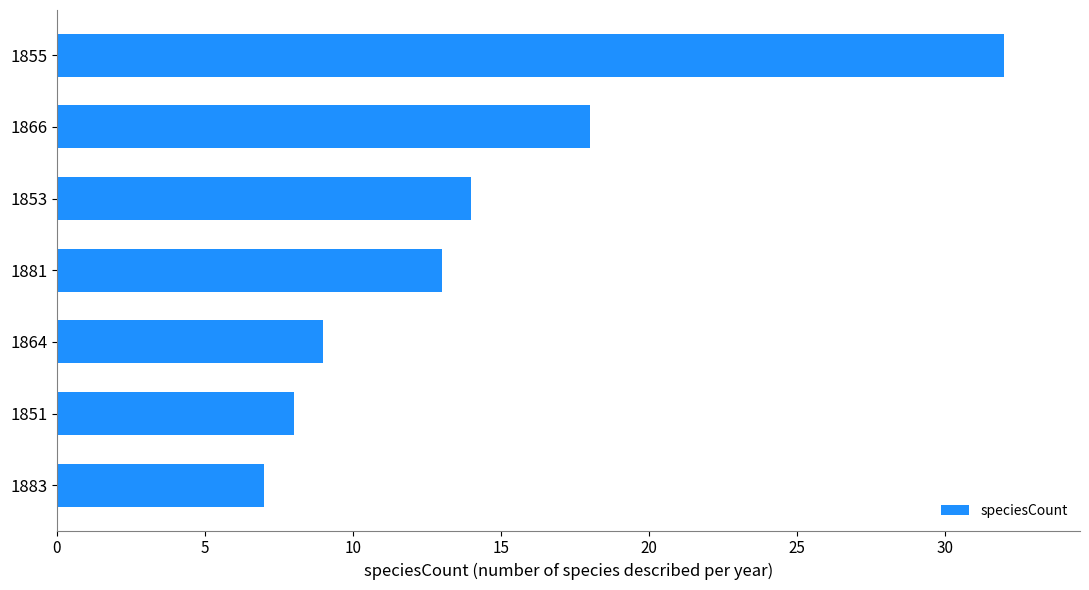

Rank the categories by value from lowest to highest.

1883, 1851, 1864, 1881, 1853, 1866, 1855